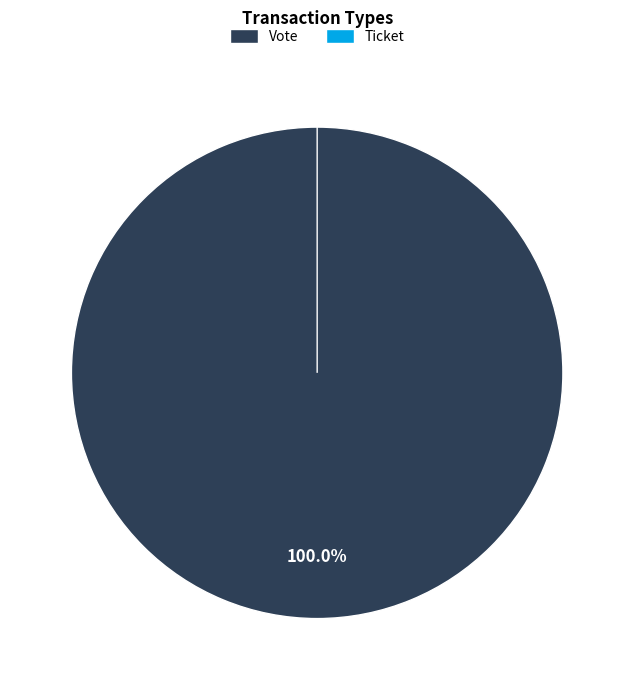

What is the largest slice in the pie chart?

Vote